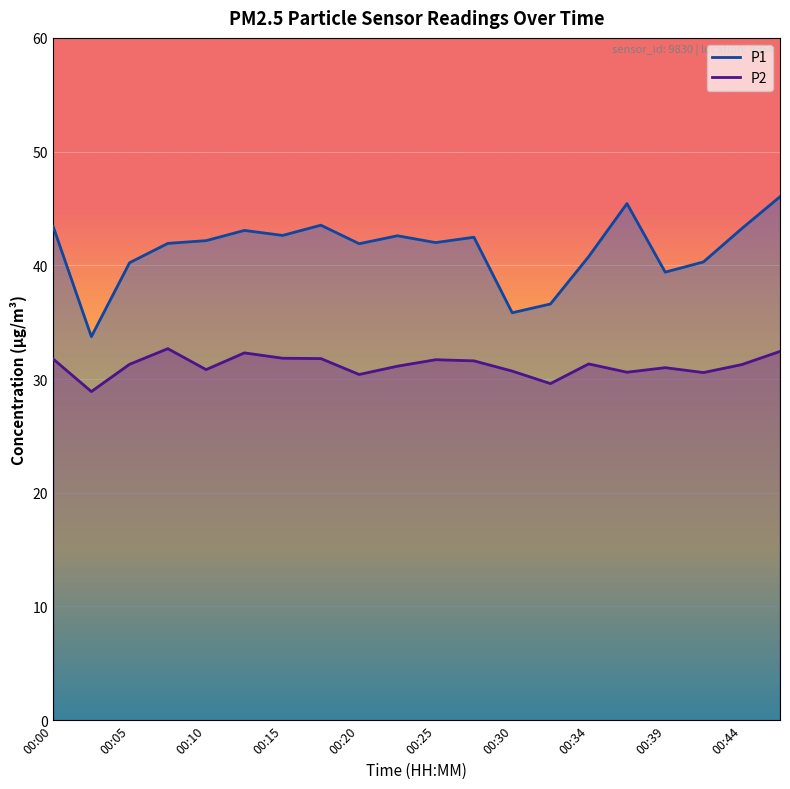

Where is the first local maximum for P1?

00:12